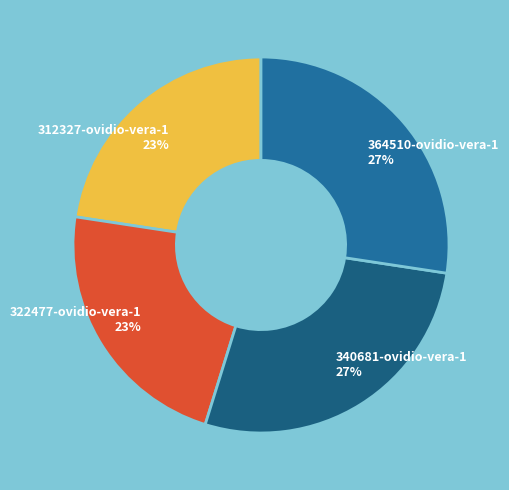

To the nearest percent, what is the combined percentage of 322477-ovidio-vera-1 and 340681-ovidio-vera-1?

50%